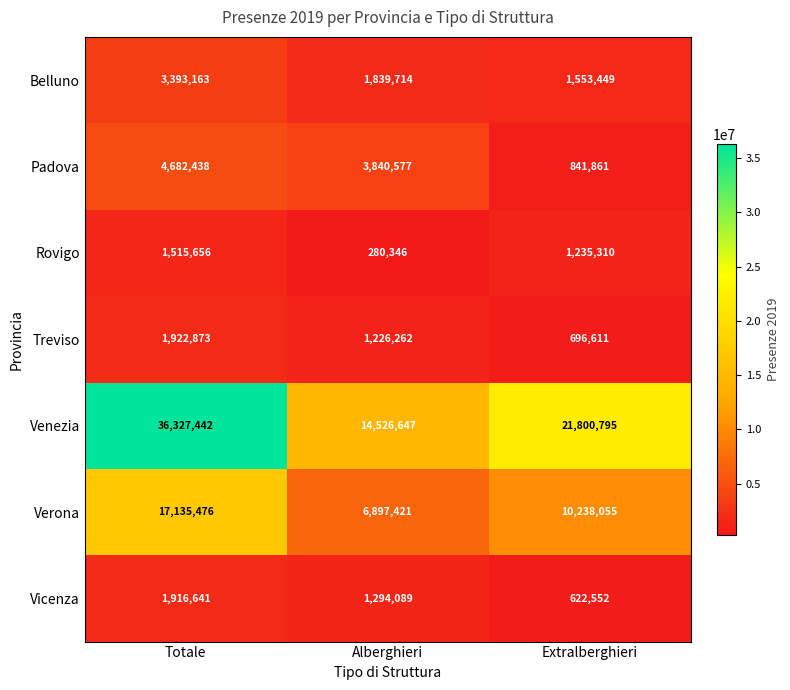

At Alberghieri, list the series in order from smallest to largest.

Rovigo, Treviso, Vicenza, Belluno, Padova, Verona, Venezia